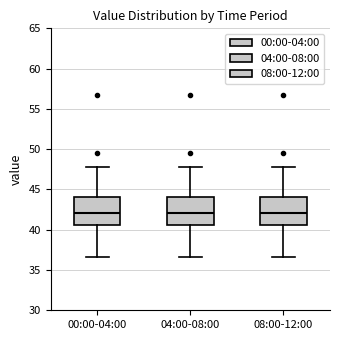

Where does the lower whisker of the box for 04:00-08:00 end on the y-axis? The values are not printed on the chart, so give them approximately, as read against the axis.

36.5